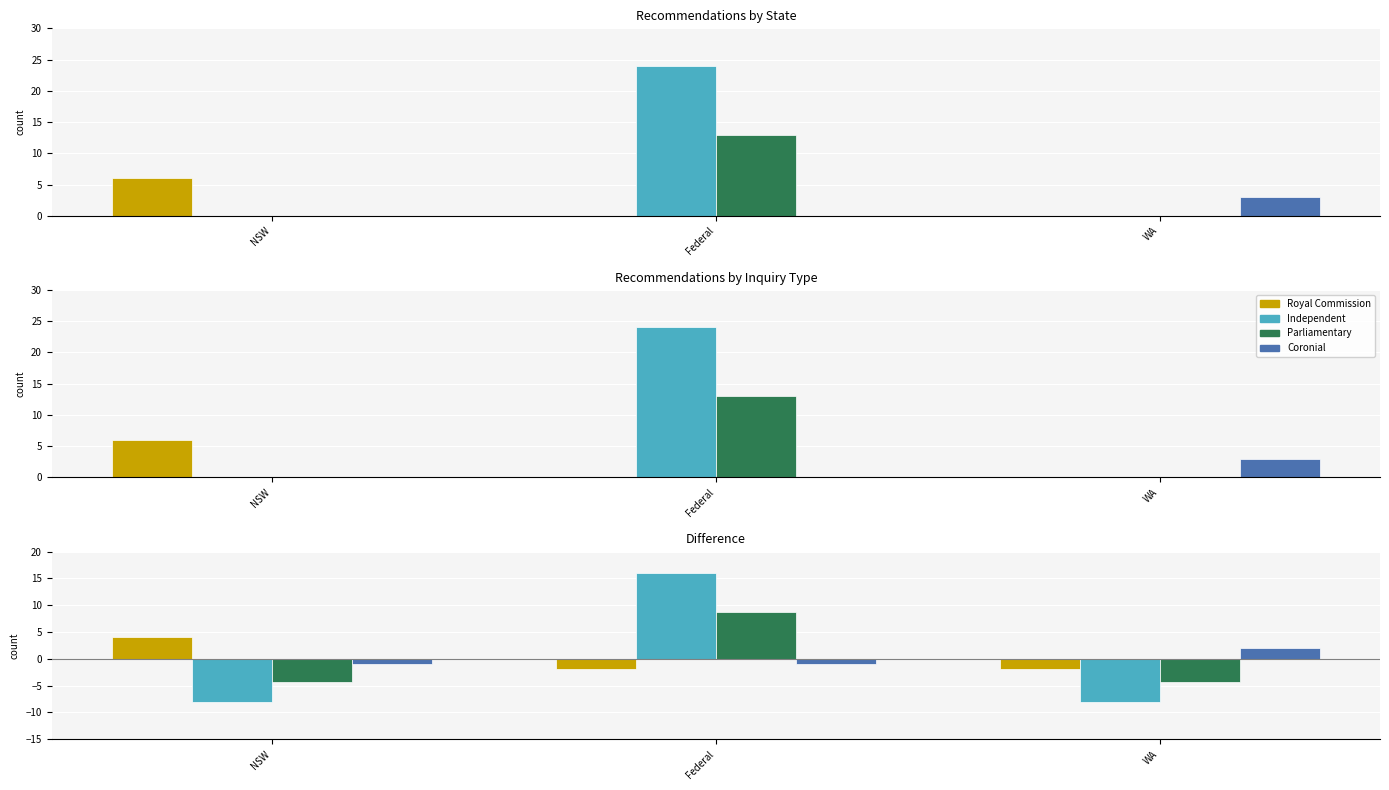

What is the lowest value of the Independent series?

-8.0